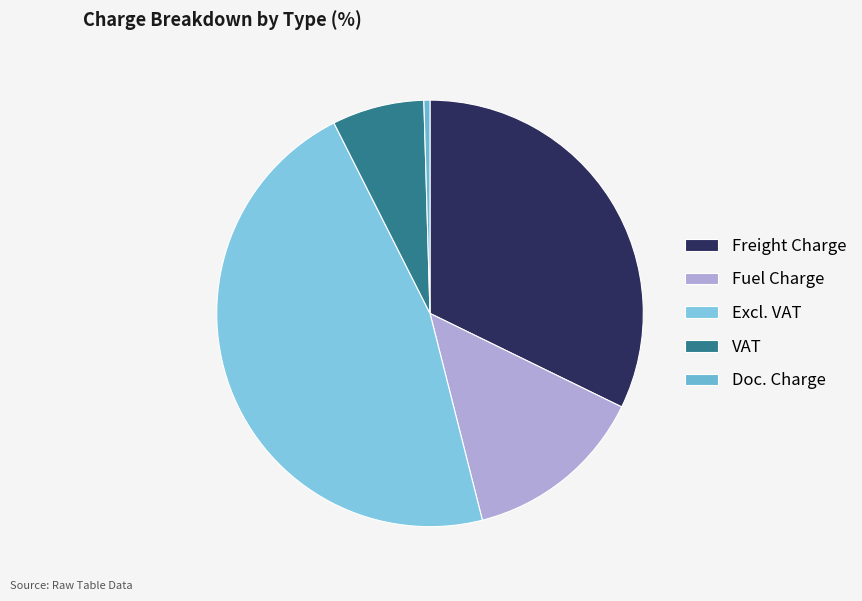

What is the change in value from Freight Charge to Fuel Charge?

-399.7